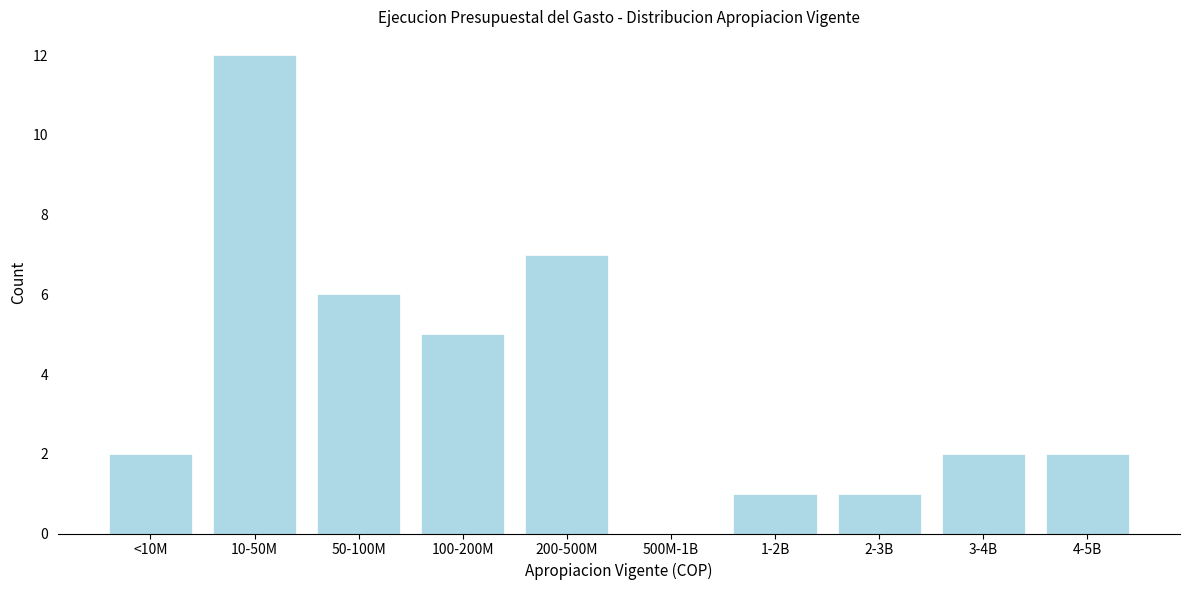

Reading left to right, list all the values displayed in this chart.

<10M=2	10-50M=12	50-100M=6	100-200M=5	200-500M=7	500M-1B=0	1-2B=1	2-3B=1	3-4B=2	4-5B=2